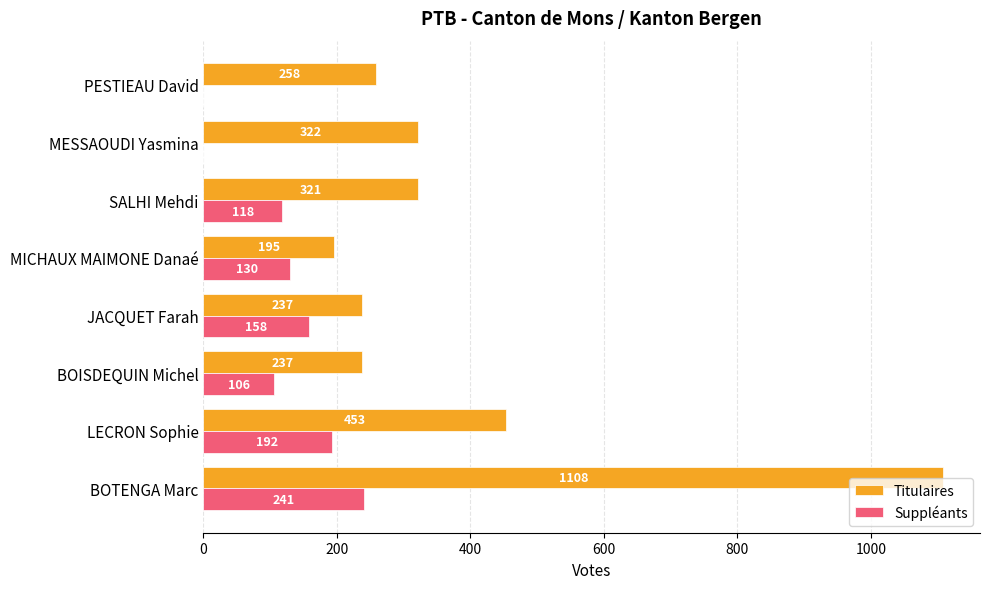

How many categories are shown in the chart?

8